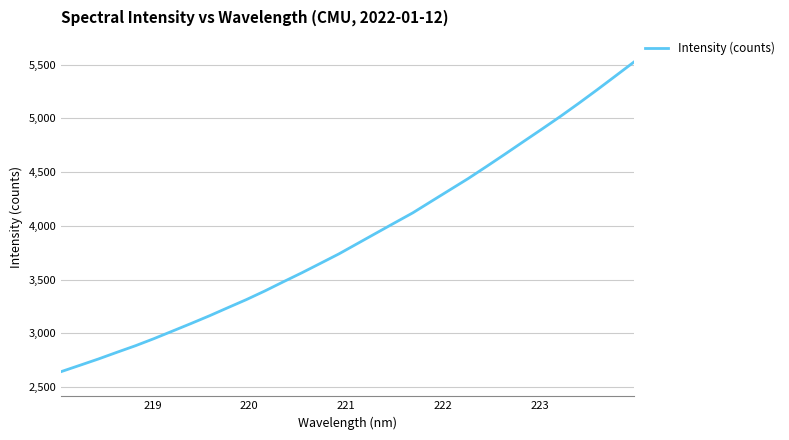

What is the greatest value displayed?

5527.9